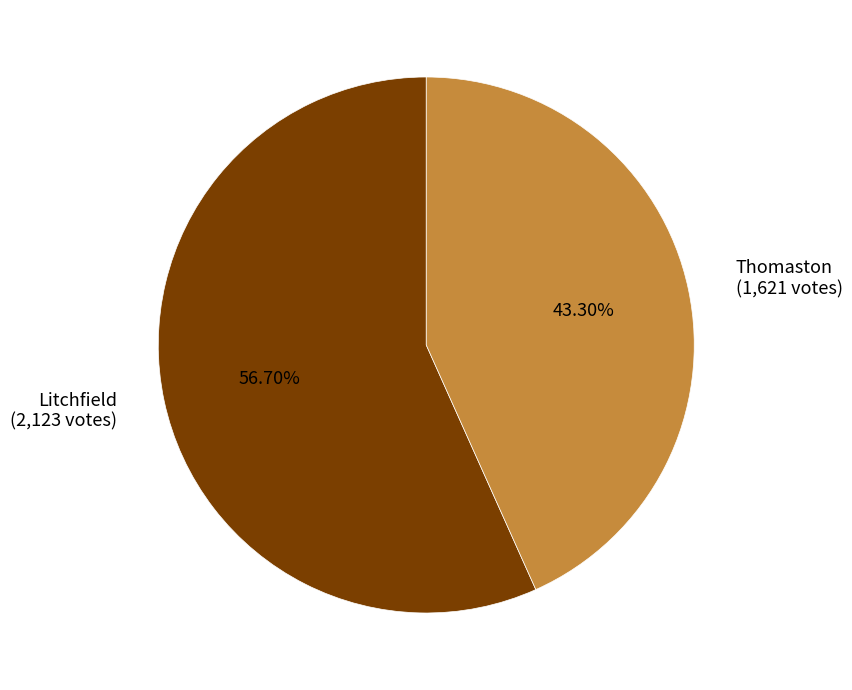

Do Litchfield and Thomaston together represent more than half of the pie?

Yes